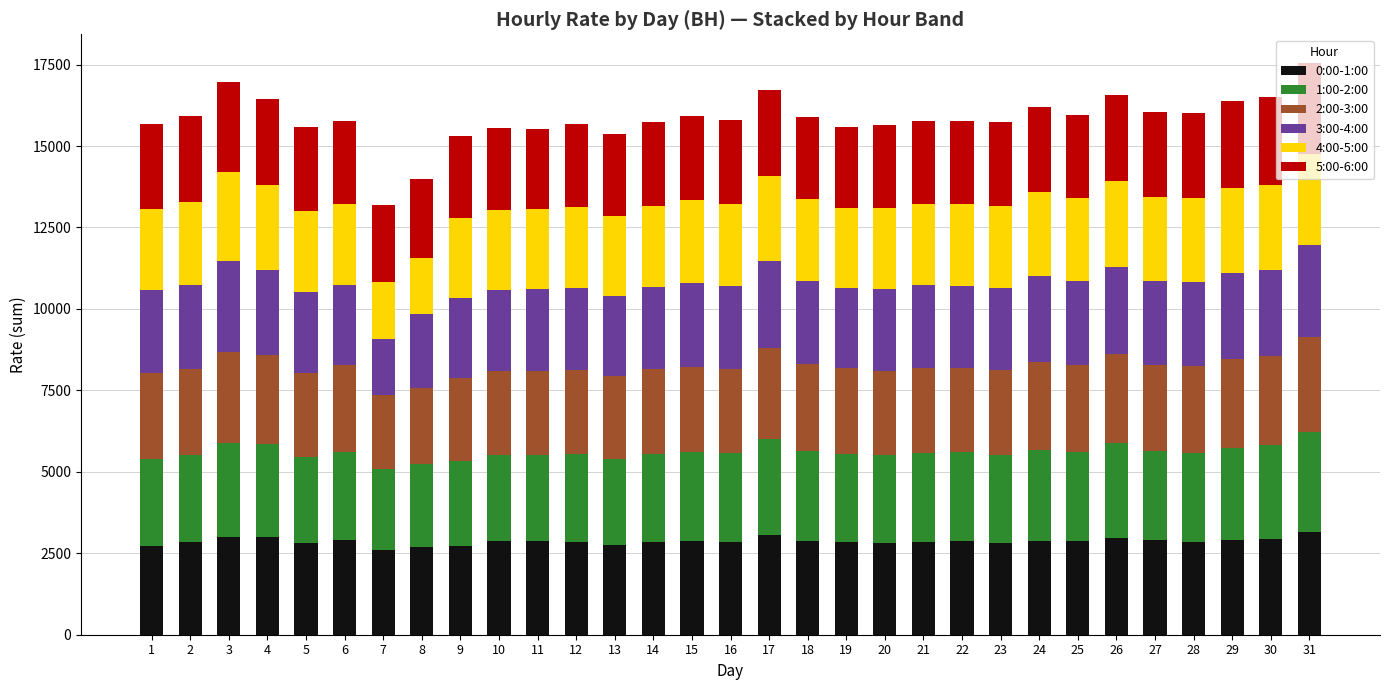

The value of 0:00-1:00 at 9 is 3971.1. True or false?

False